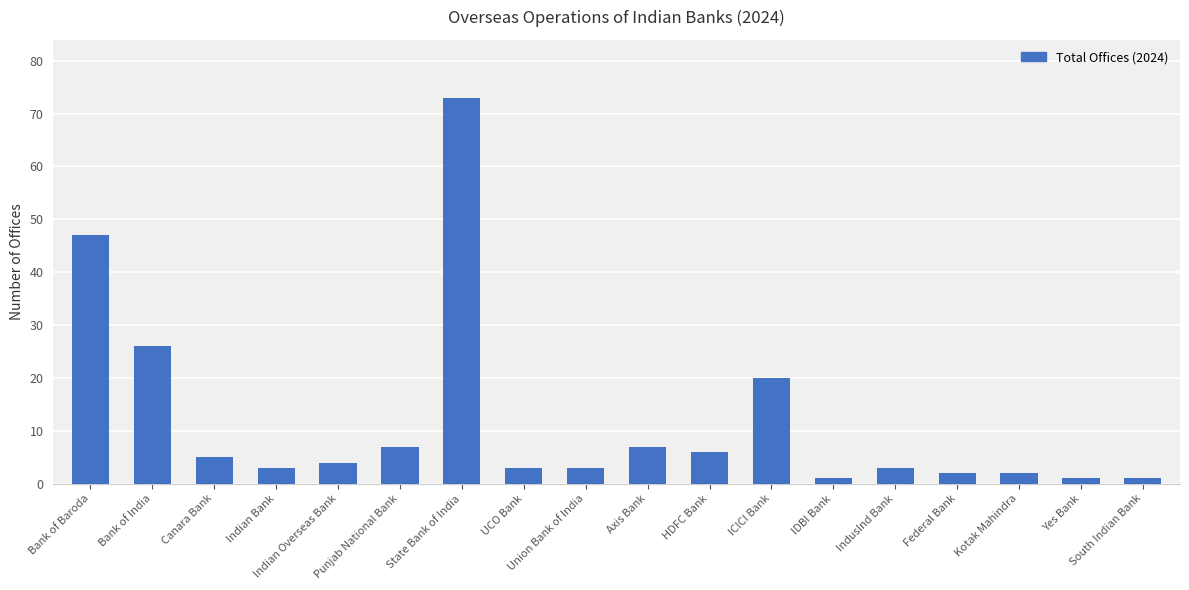

Count the number of data series in this chart.

1